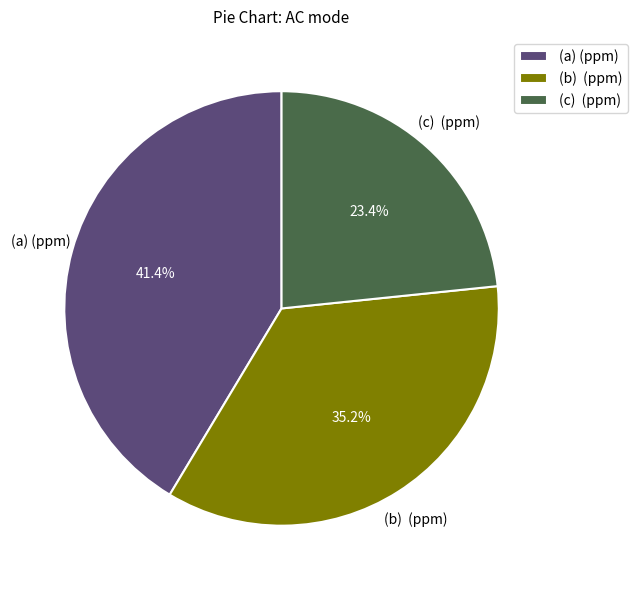

What percentage is NOT represented by (a) (ppm)?

58.6%